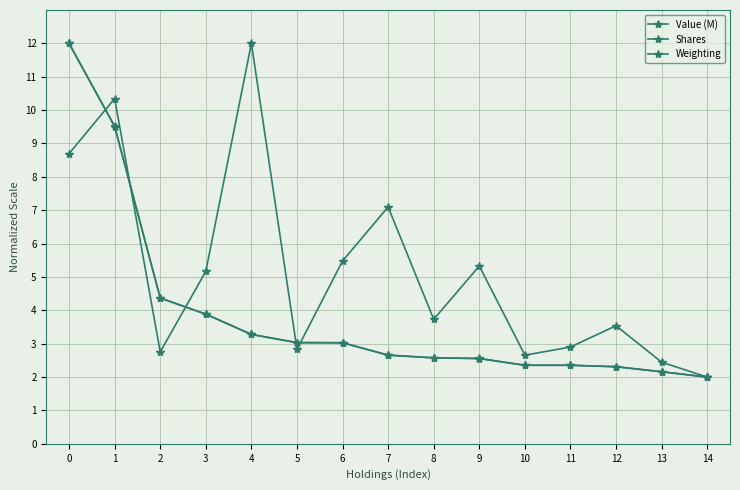

True or false: Weighting and Value (M) cross at least once.

True